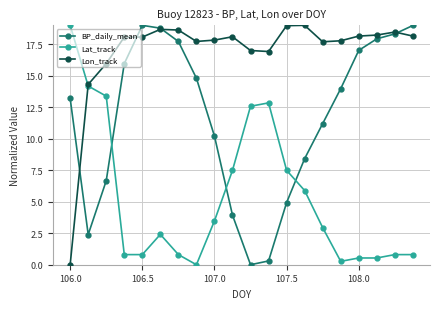

How many intersections are there between Lon_track and Lat_track?

1